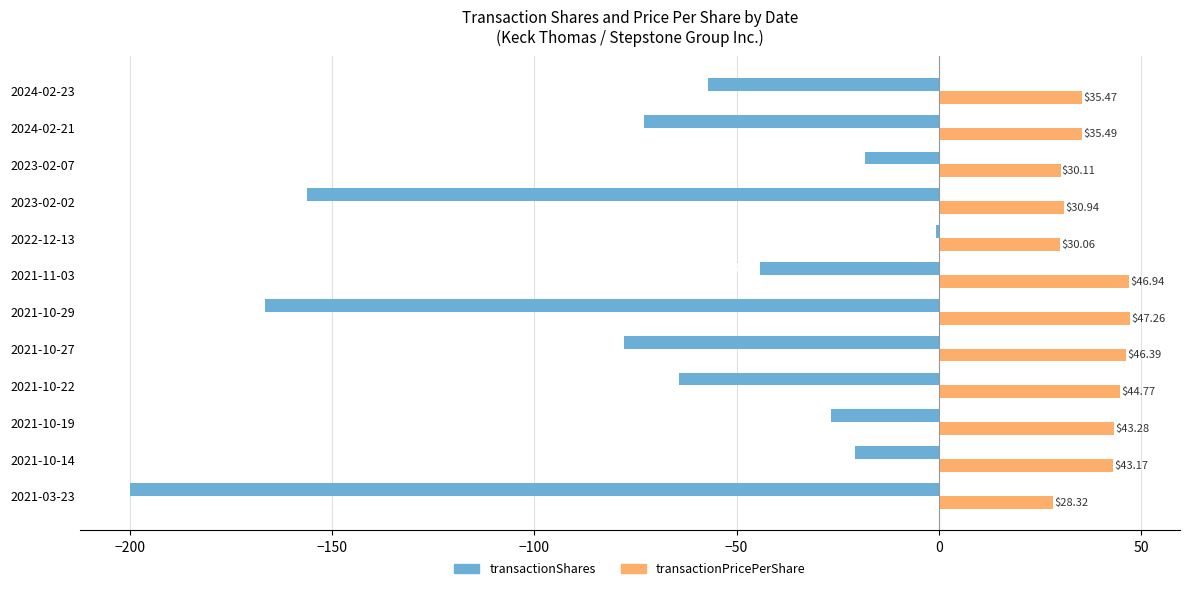

At which category is the sum across all series the highest?

2022-12-13